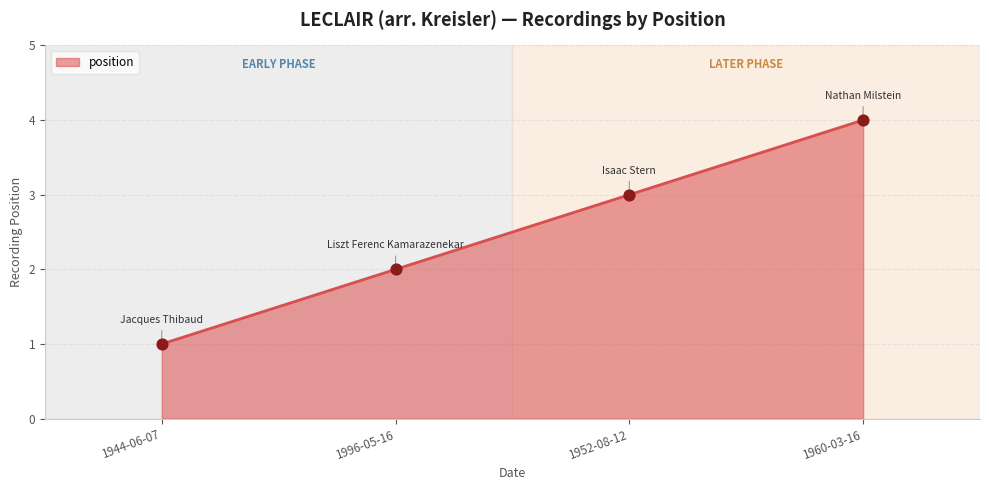

Between 1944-06-07 and 1952-08-12, which is larger?

1952-08-12